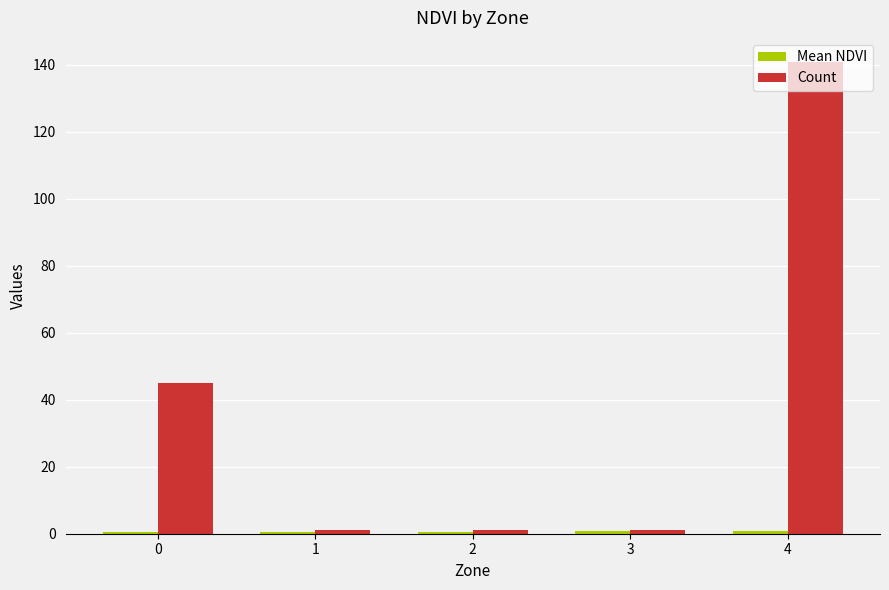

What is the highest value of the Count series?

141.0